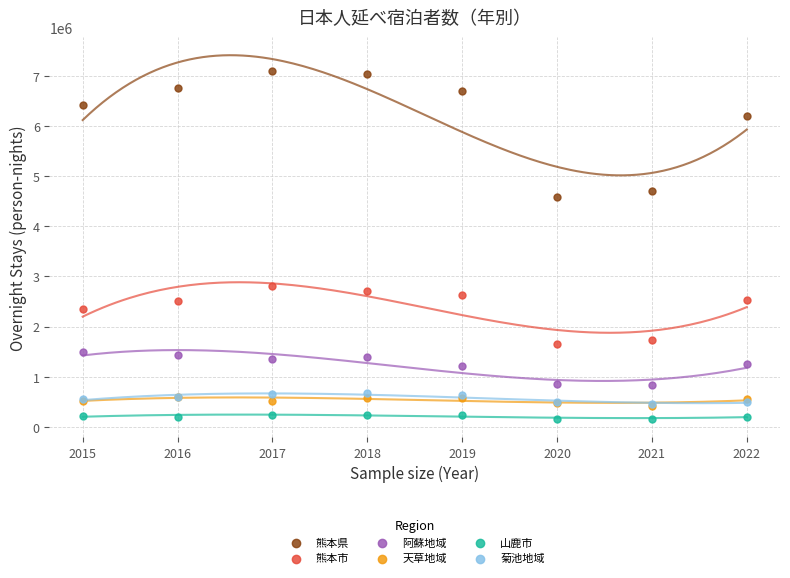

Which series contains the lowest Y value?

山鹿市